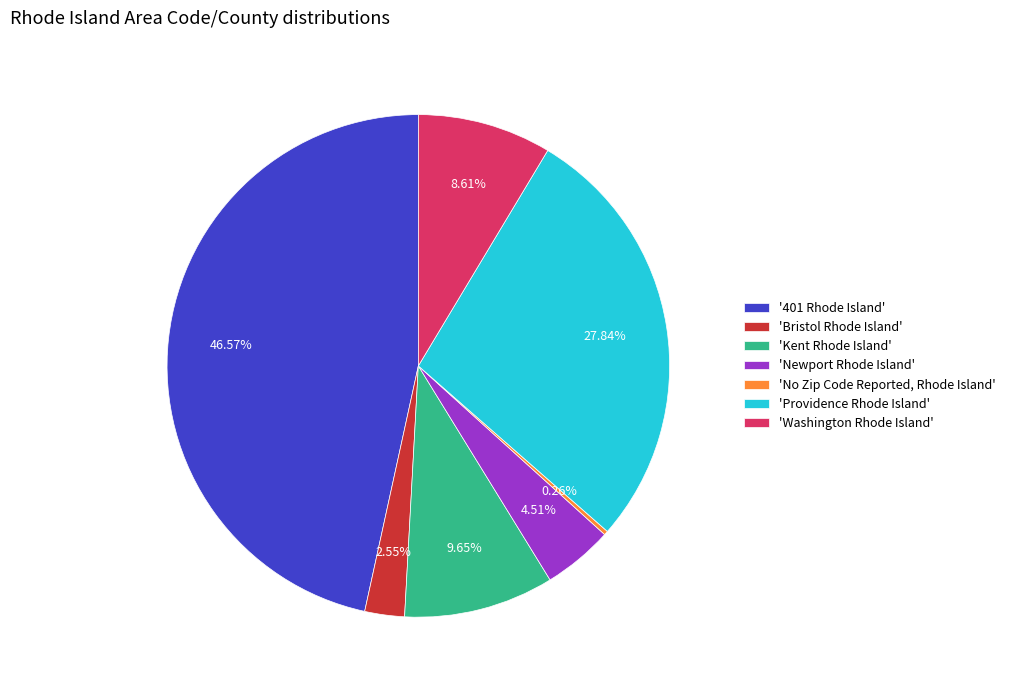

Between 'Providence Rhode Island' and 'Washington Rhode Island', which is larger?

'Providence Rhode Island'